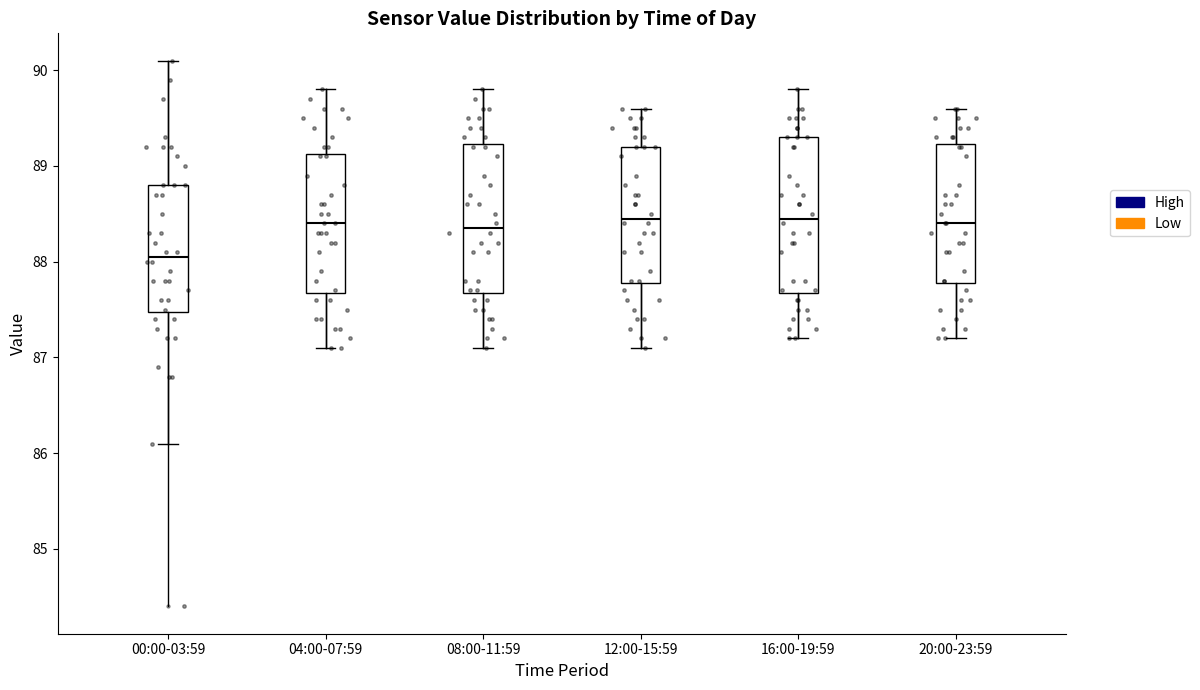

Where does the median line of the box for 20:00-23:59 sit on the y-axis? The values are not printed on the chart, so give them approximately, as read against the axis.

88.4